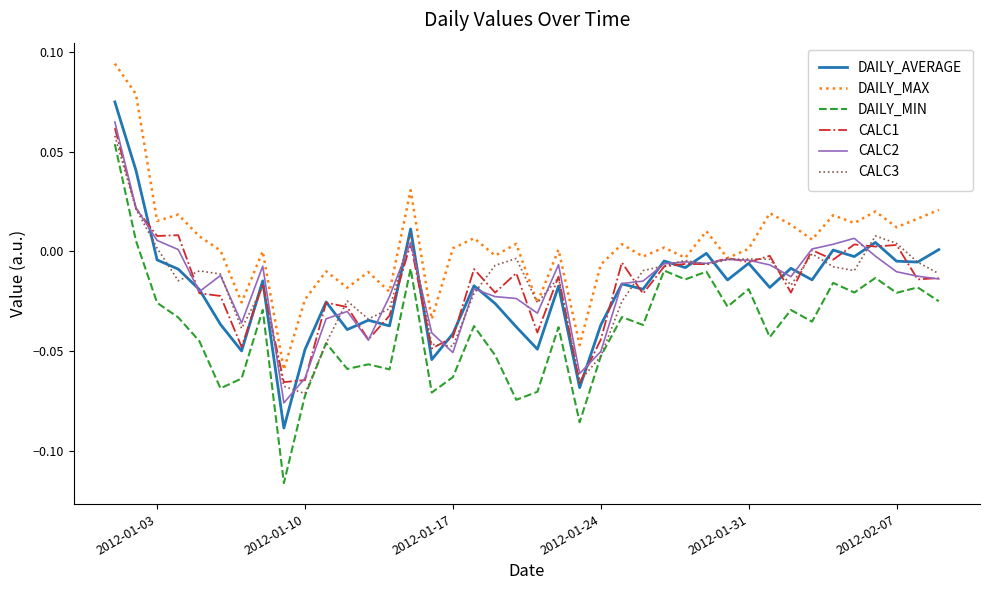

True or false: DAILY_AVERAGE and DAILY_MAX cross at least once.

False